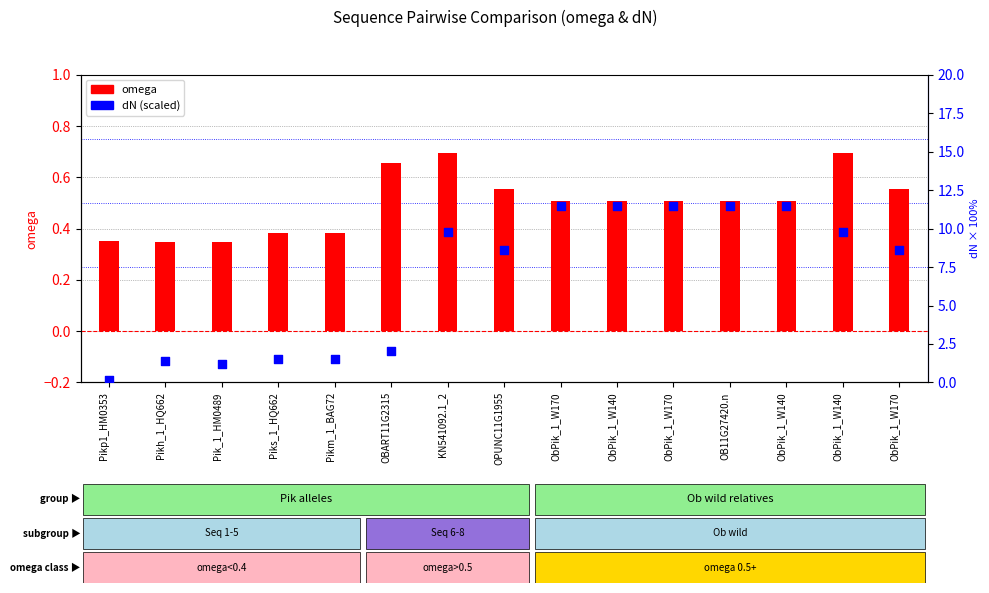

Is the value of omega at OB11G27420.n greater than the value of dN (scaled) at Pikm_1_BAG72?

No